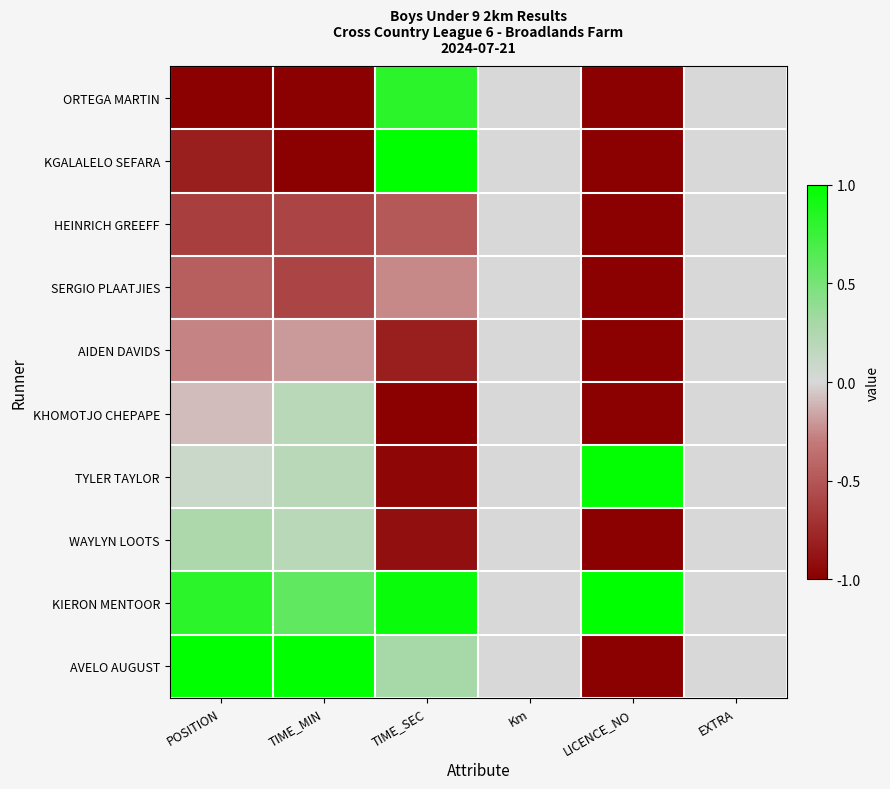

Rank the series at EXTRA from highest to lowest value.

ORTEGA MARTIN, KGALALELO SEFARA, HEINRICH GREEFF, SERGIO PLAATJIES, AIDEN DAVIDS, KHOMOTJO CHEPAPE, TYLER TAYLOR, WAYLYN LOOTS, KIERON MENTOOR, AVELO AUGUST